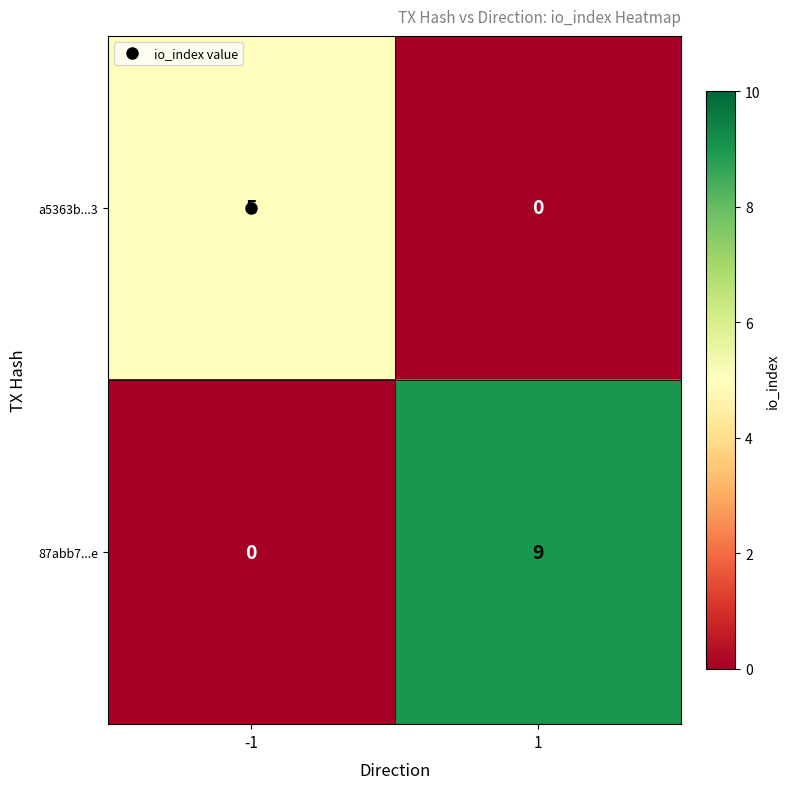

What is the maximum value for a5363b...3?

5